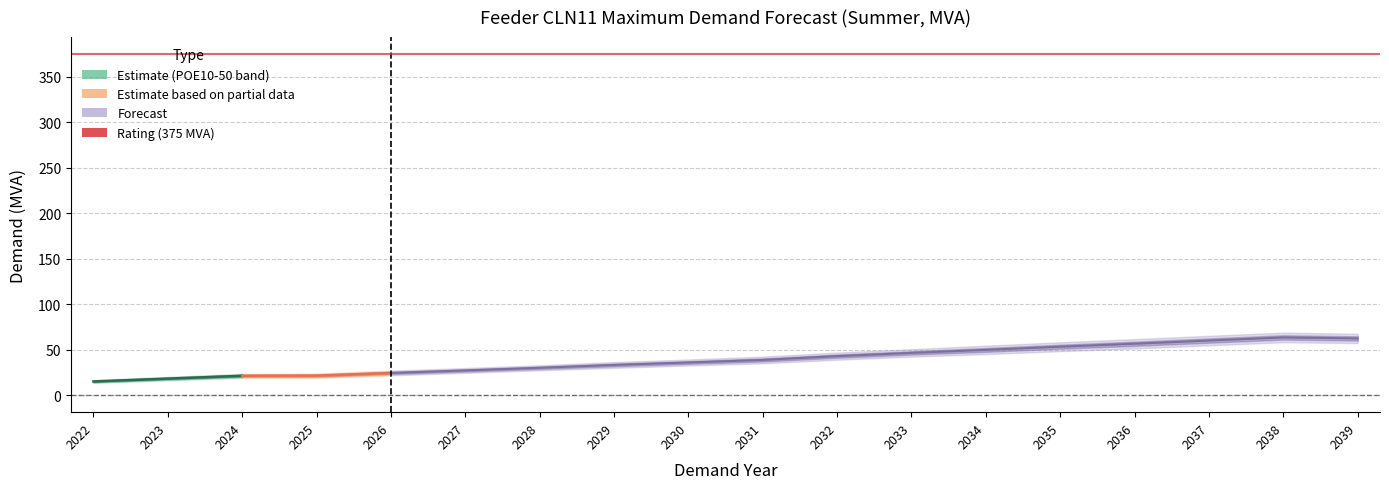

Which label corresponds to the smallest value in the chart?

2022